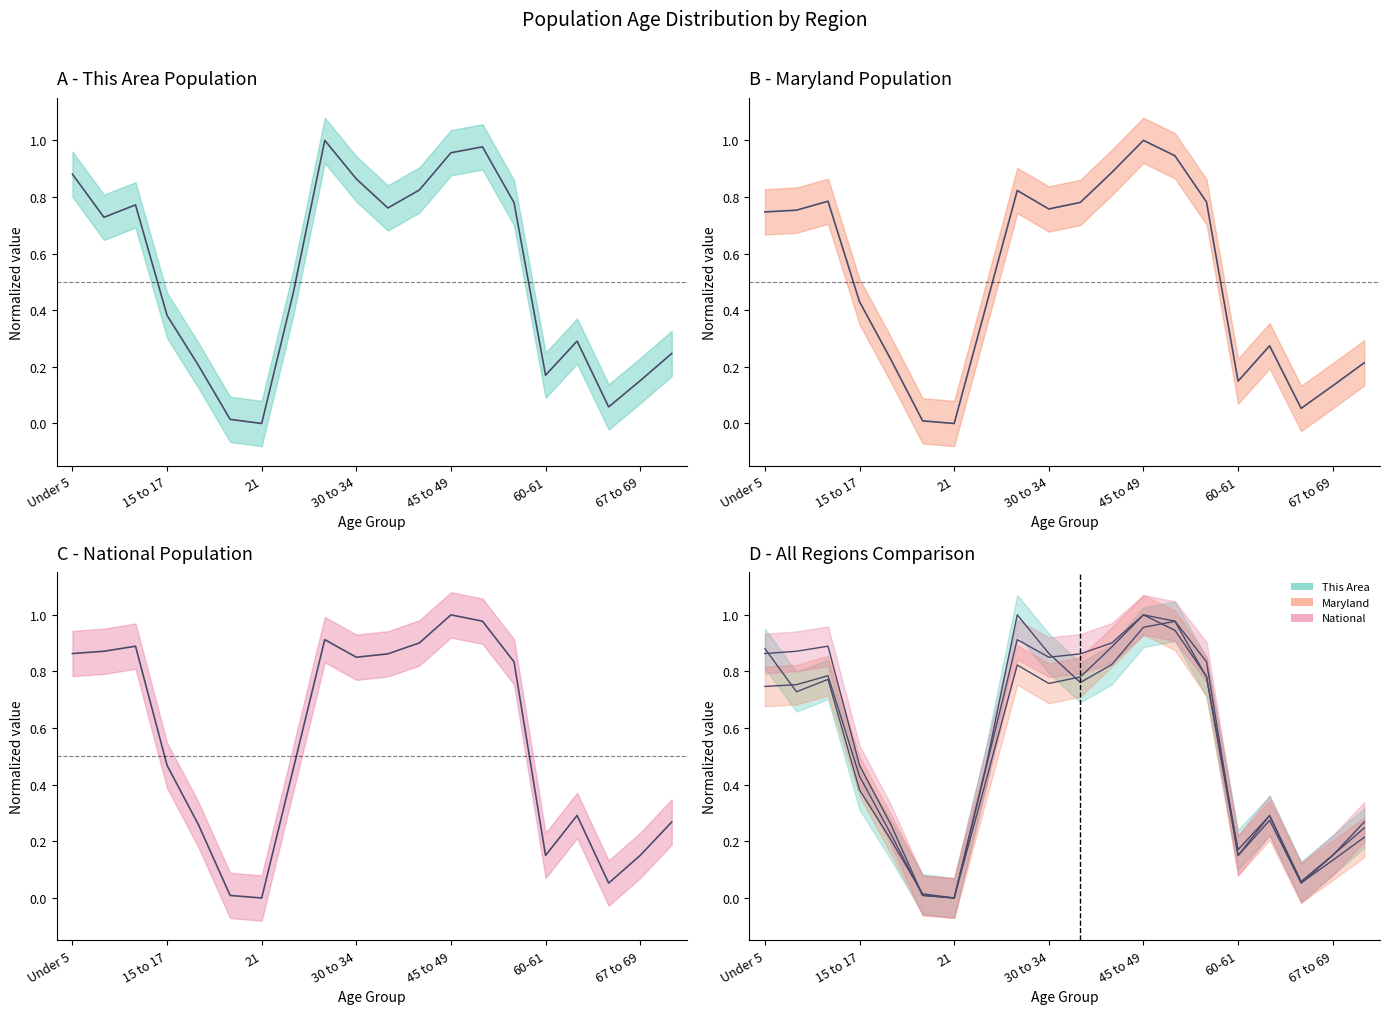

Rank the series by their average value, from highest to lowest.

National, This Area, Maryland